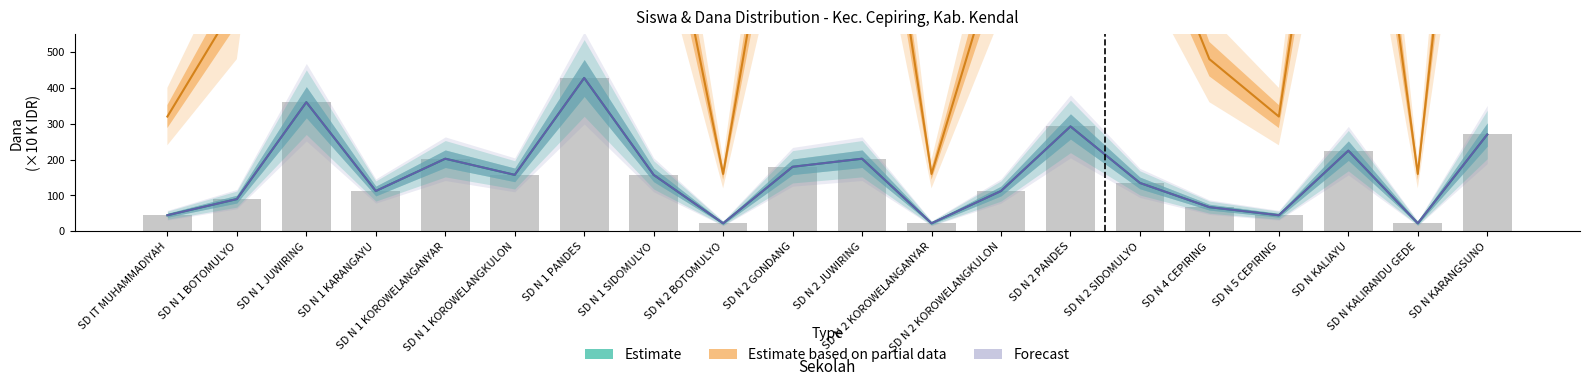

Reading left to right, extract all data points from this chart.

SD IT MUHAMMADIYAH=45.0	SD N 1 BOTOMULYO=90.0	SD N 1 JUWIRING=360.0	SD N 1 KARANGAYU=112.5	SD N 1 KOROWELANGANYAR=202.5	SD N 1 KOROWELANGKULON=157.5	SD N 1 PANDES=427.5	SD N 1 SIDOMULYO=157.5	SD N 2 BOTOMULYO=22.5	SD N 2 GONDANG=180.0	SD N 2 JUWIRING=202.5	SD N 2 KOROWELANGANYAR=22.5	SD N 2 KOROWELANGKULON=112.5	SD N 2 PANDES=292.5	SD N 2 SIDOMULYO=135.0	SD N 4 CEPIRING=67.5	SD N 5 CEPIRING=45.0	SD N KALIAYU=225.0	SD N KALIRANDU GEDE=22.5	SD N KARANGSUNO=270.0